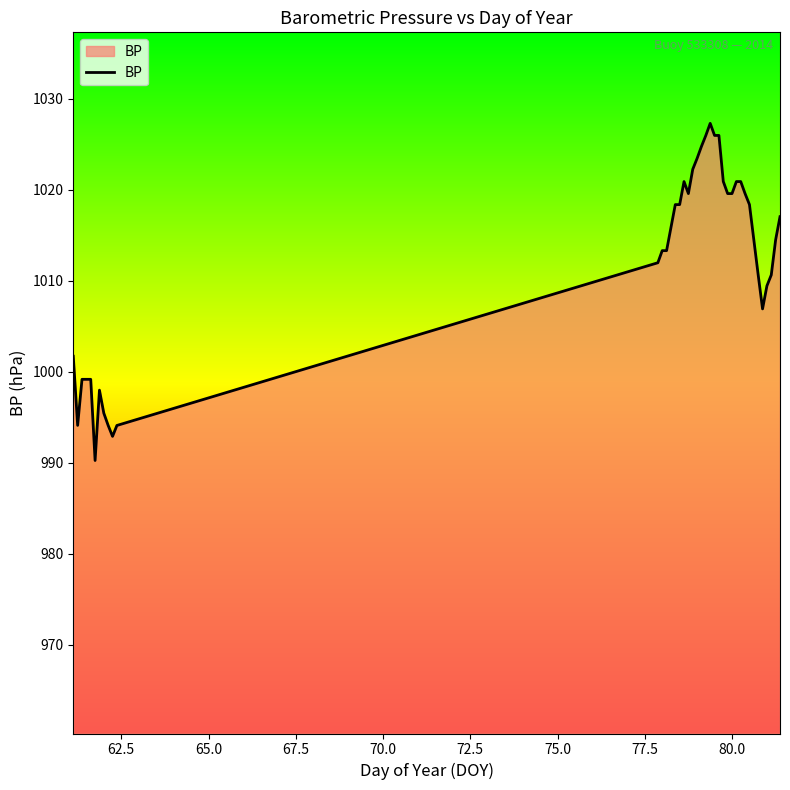

True or false: there are more than 2 points higher than both neighbors.

True